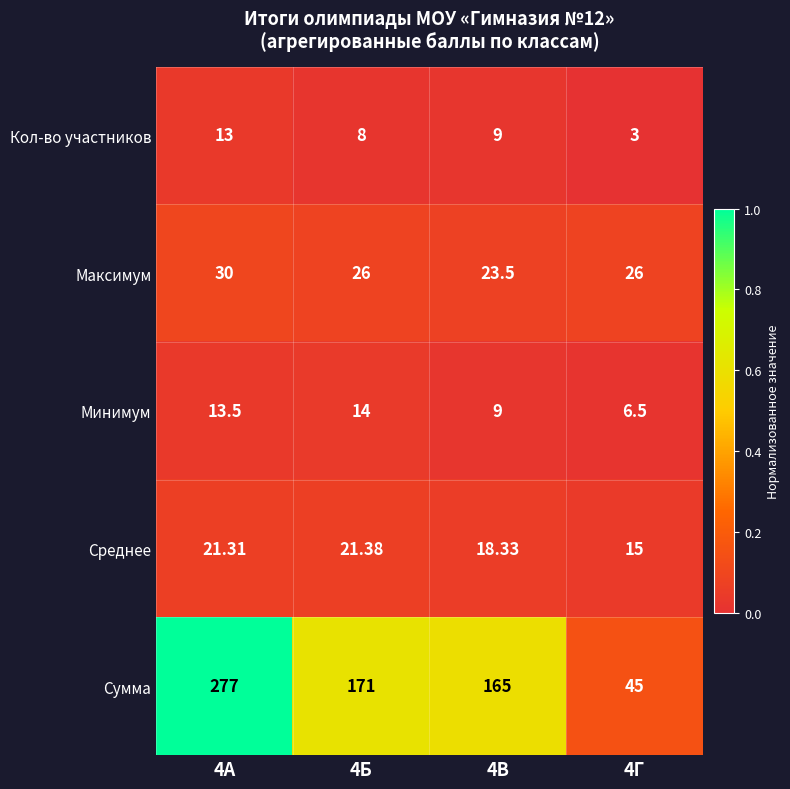

Which series changed the most between 4В and 4Г?

Сумма